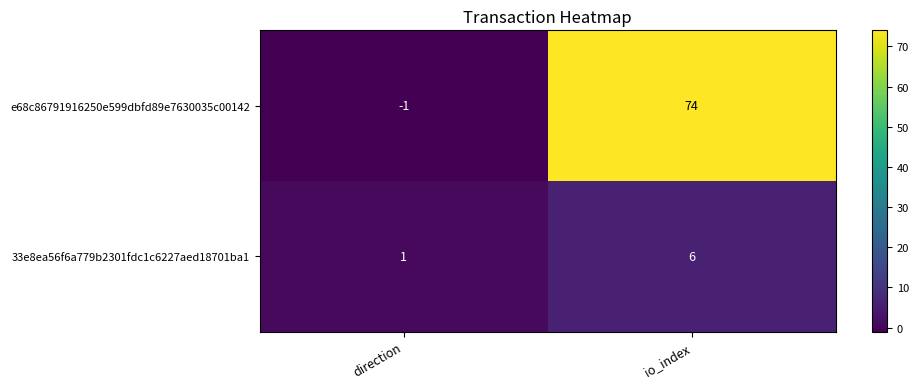

Which label corresponds to the smallest value in the chart?

direction